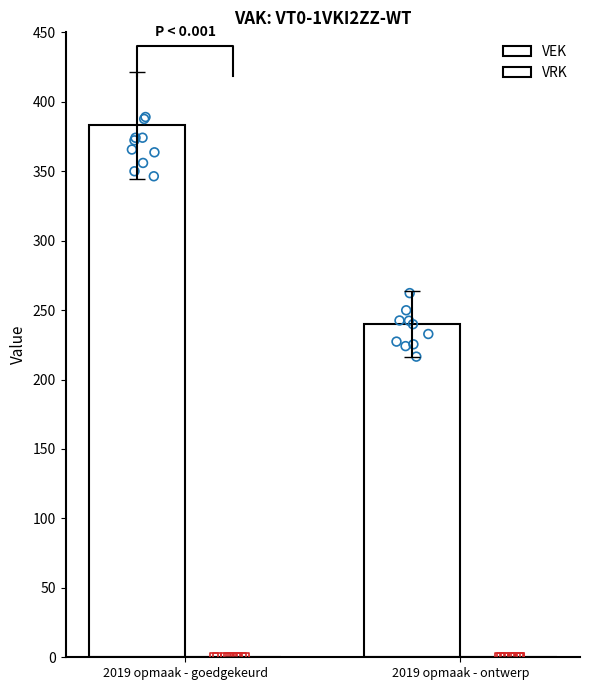

Which series contains the highest Y value?

VEK